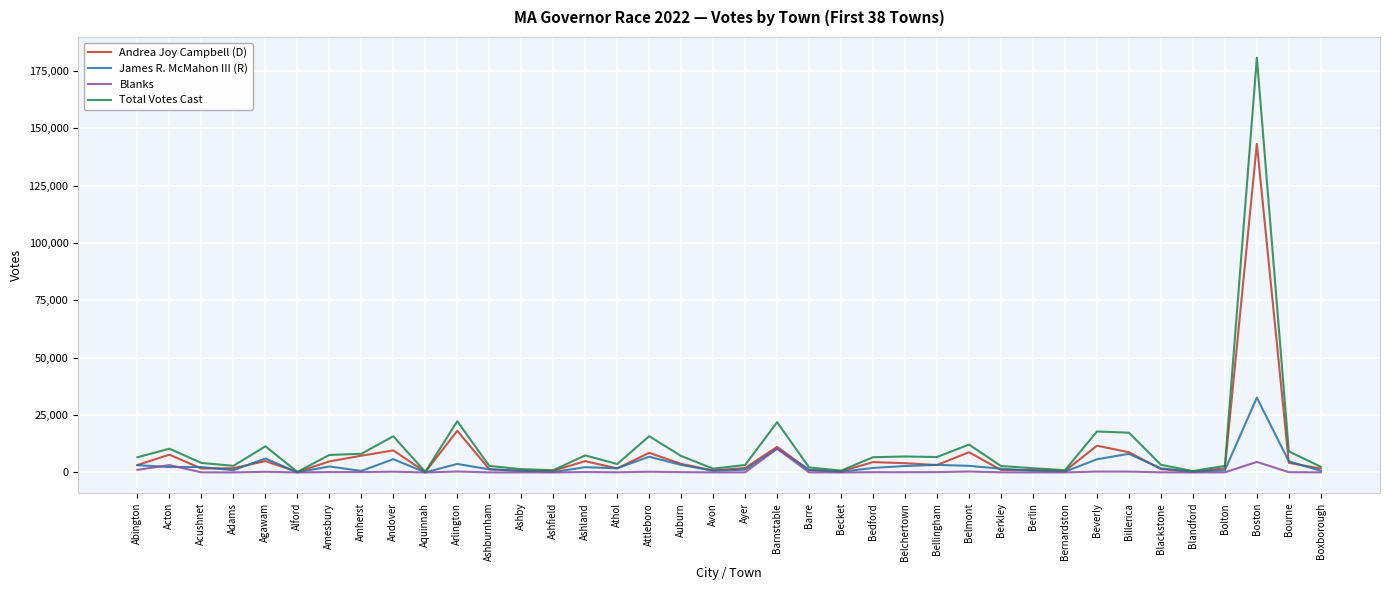

Where is Andrea Joy Campbell (D) nearest to the value 71747?

Arlington